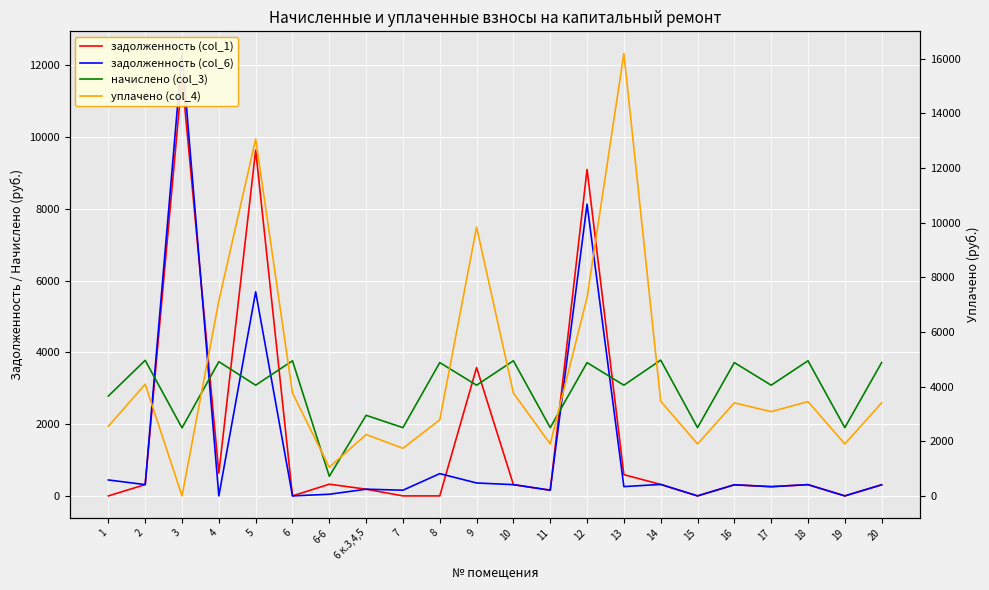

Which series has the widest spread of values?

уплачено (col_4)